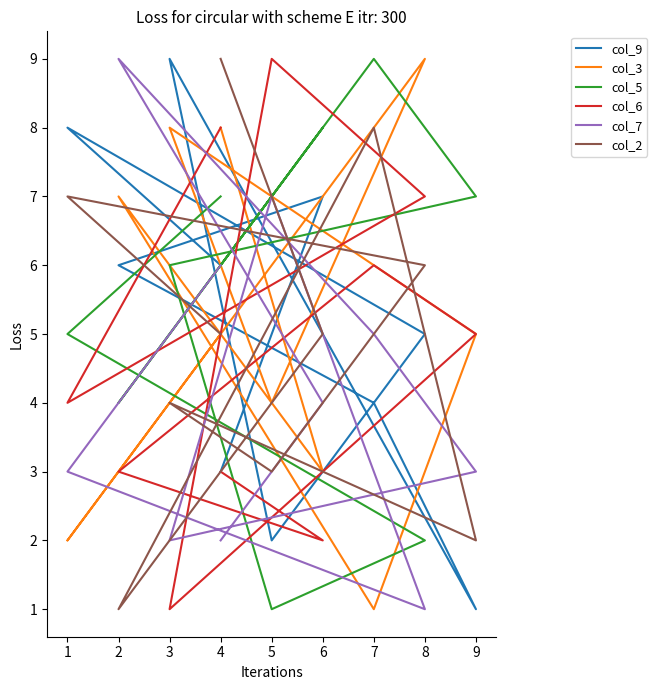

At which label does col_7 first exceed 4?

2